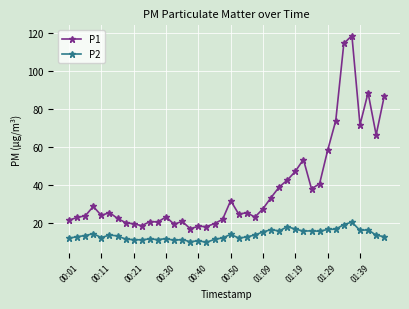

At how many categories does at least one series exceed 104?

2